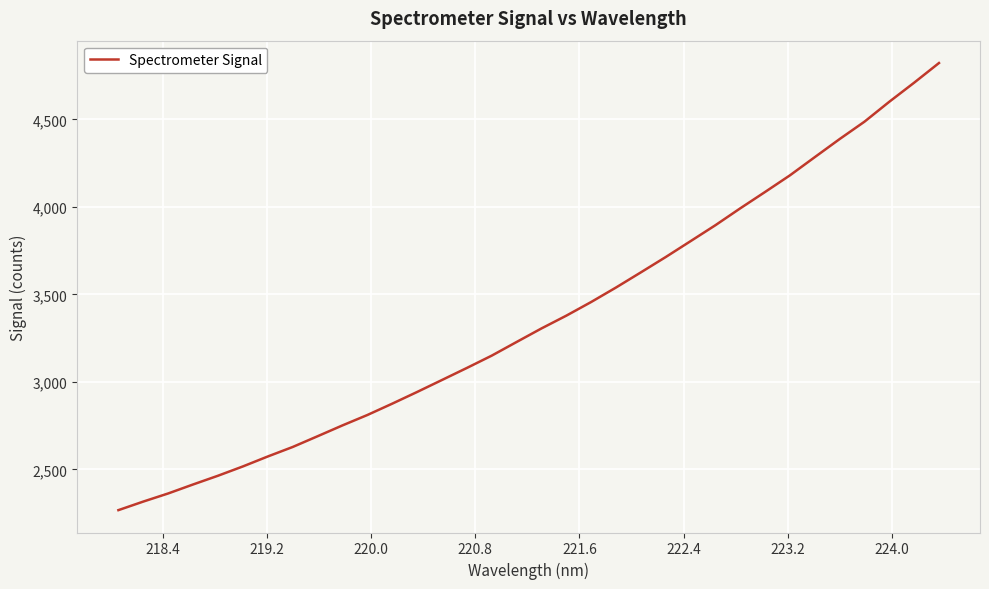

What is the maximum value shown in the chart?

4821.8